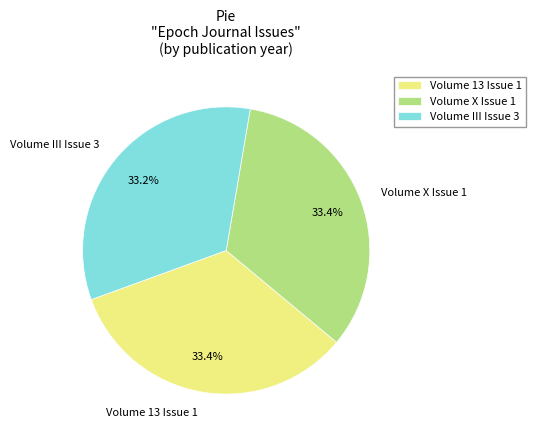

Count the number of slices in the pie.

3